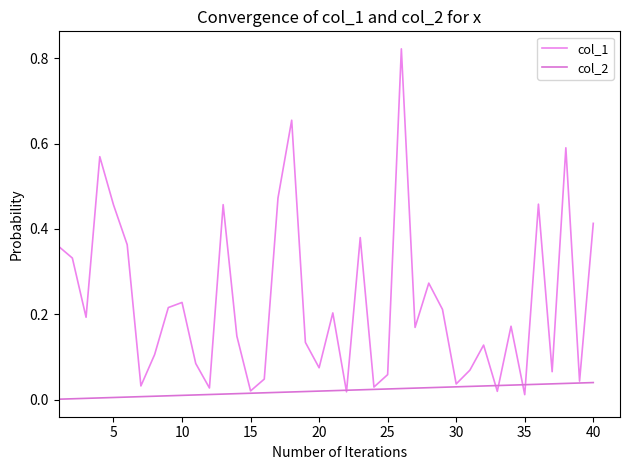

List the series in order of their overall mean, lowest first.

col_2, col_1